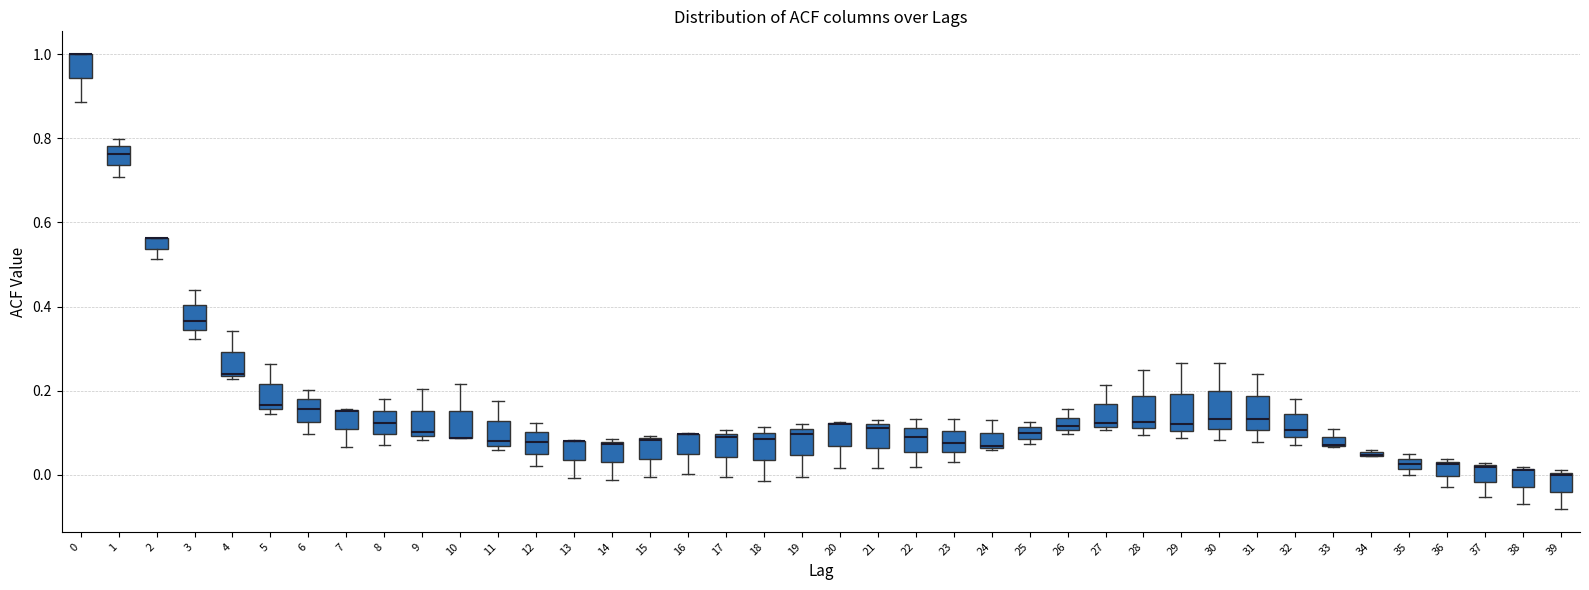

Where is the lower edge of the box at x = 5 on the y-axis? The values are not printed on the chart, so give them approximately, as read against the axis.

0.16